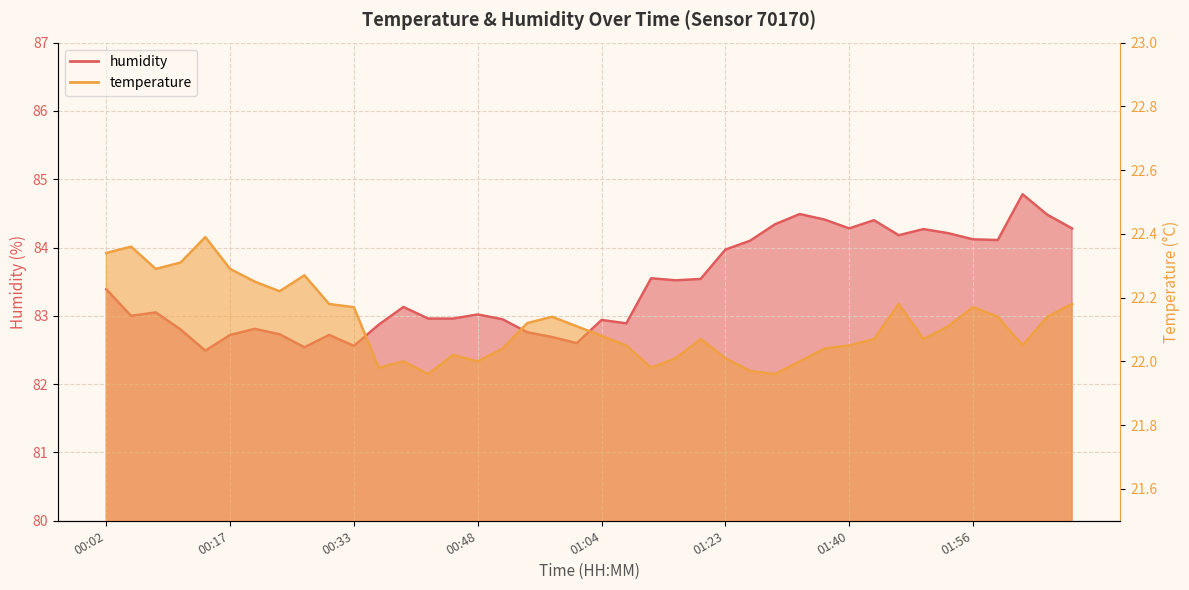

Reading left to right, list all the values displayed in this chart.

temperature: 22.3	22.4	22.3	22.3	22.4	22.3	22.2	22.2	22.3	22.2	22.2	22.0	22.0	22.0	22.0	22.0	22.0	22.1	22.1	22.1	22.1	22.1	22.0	22.0	22.1	22.0	22.0	22.0	22.0	22.0	22.1	22.1	22.2	22.1	22.1	22.2	22.1	22.1	22.1	22.2
humidity: 83.4	83.0	83.0	82.8	82.5	82.7	82.8	82.7	82.5	82.7	82.6	82.9	83.1	83.0	83.0	83.0	83.0	82.8	82.7	82.6	82.9	82.9	83.5	83.5	83.5	84.0	84.1	84.3	84.5	84.4	84.3	84.4	84.2	84.3	84.2	84.1	84.1	84.8	84.5	84.3